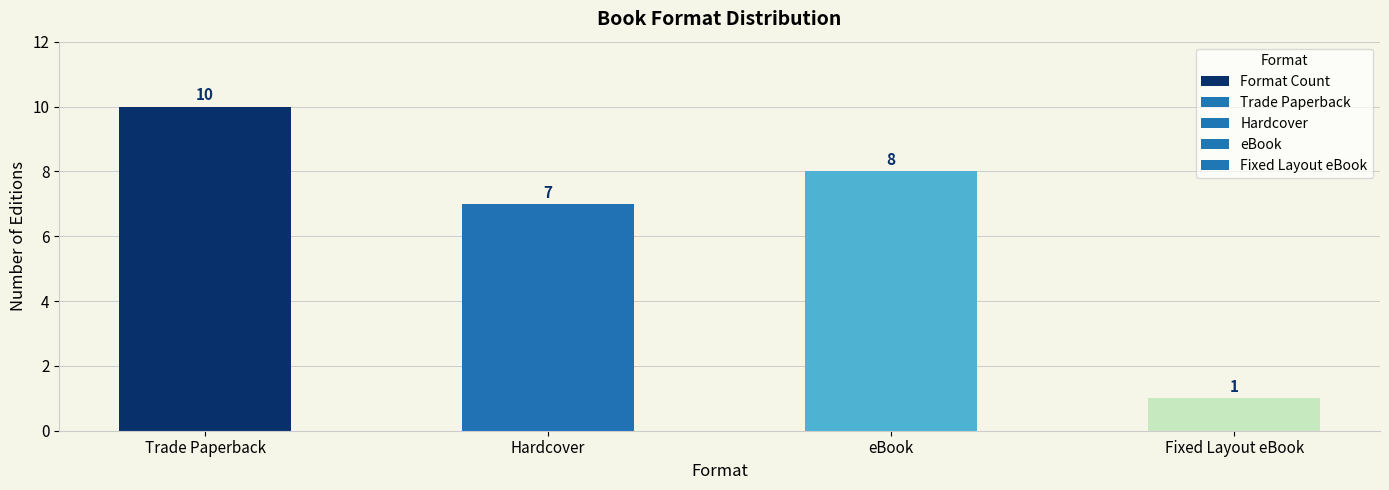

What is the difference between the second highest and second lowest values?

1